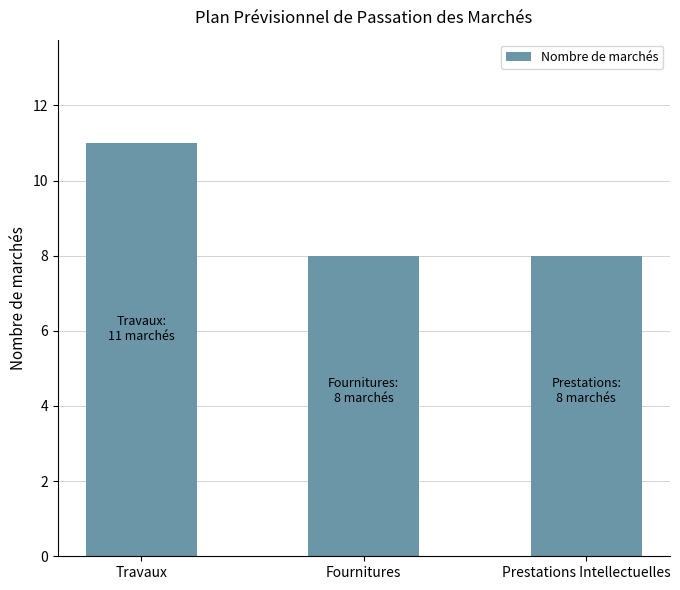

Does the chart contain any negative values?

No